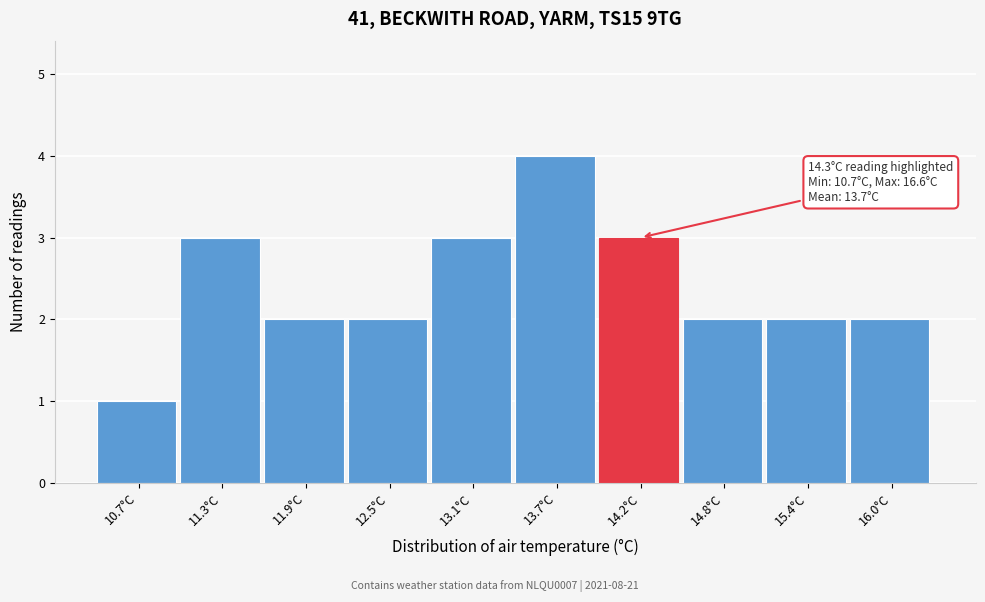

Reading left to right, extract all data points from this chart.

10.7°C=1	11.3°C=3	11.9°C=2	12.5°C=2	13.1°C=3	13.7°C=4	14.2°C=3	14.8°C=2	15.4°C=2	16.0°C=2